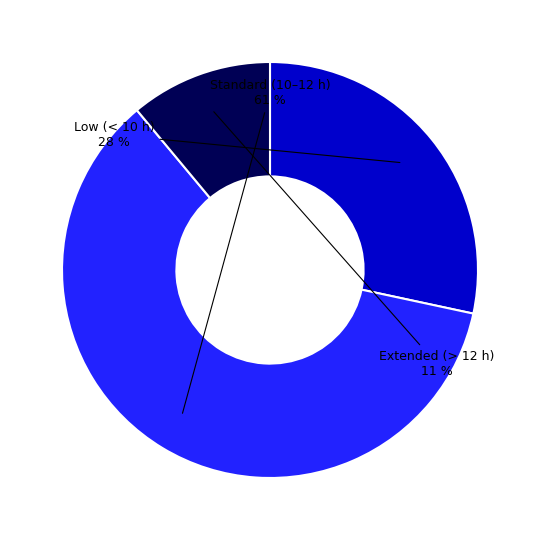

To the nearest percent, what is the difference between the largest and smallest slice percentages?

50%